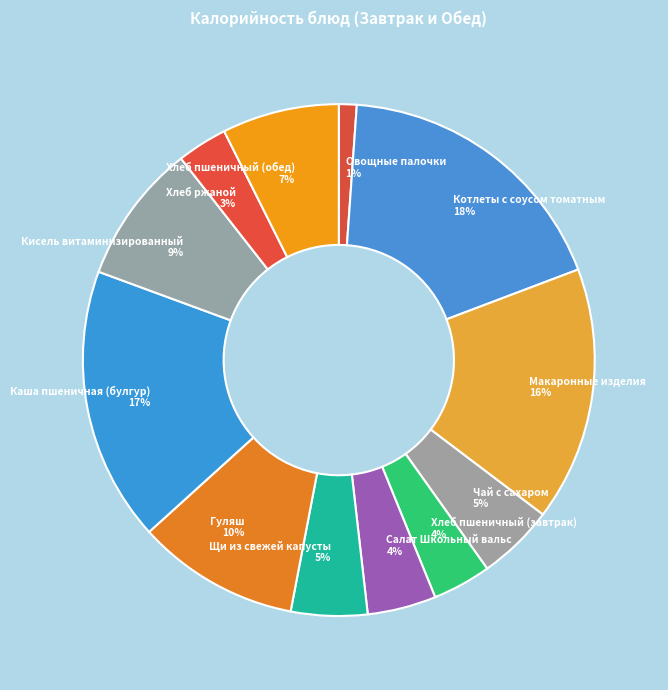

The Чай с сахаром slice represents 5% of the pie. True or false?

True